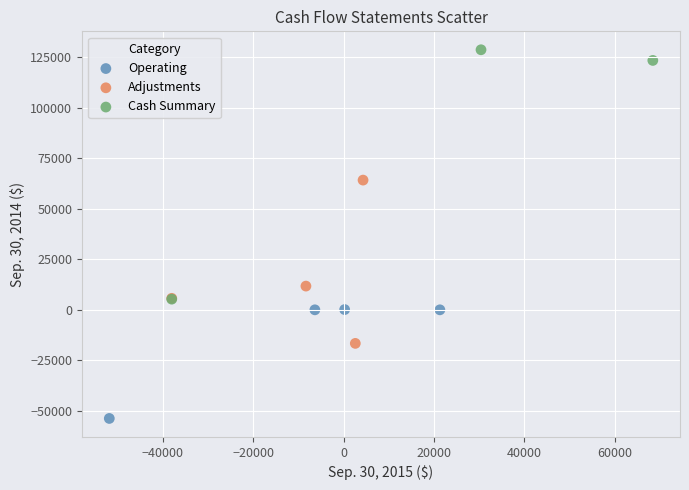

Which series contains the highest Y value?

Cash Summary